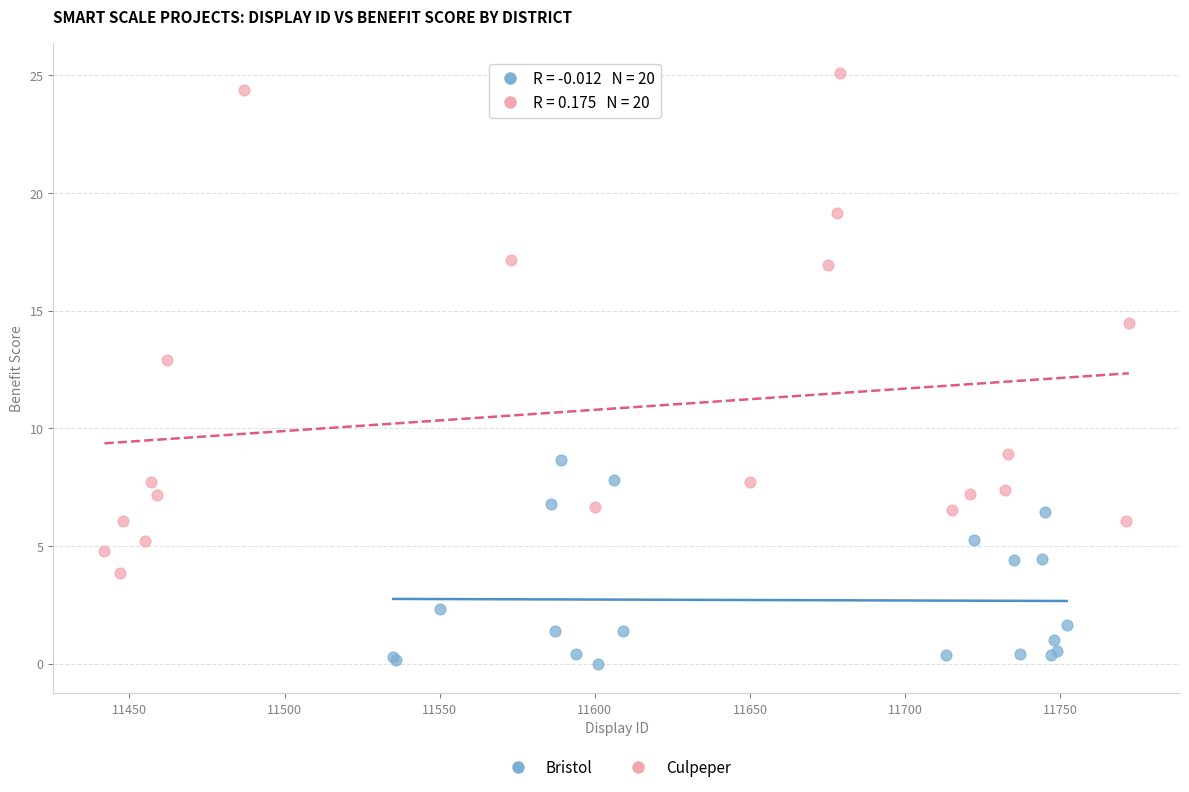

Which series contains the highest Y value?

Culpeper